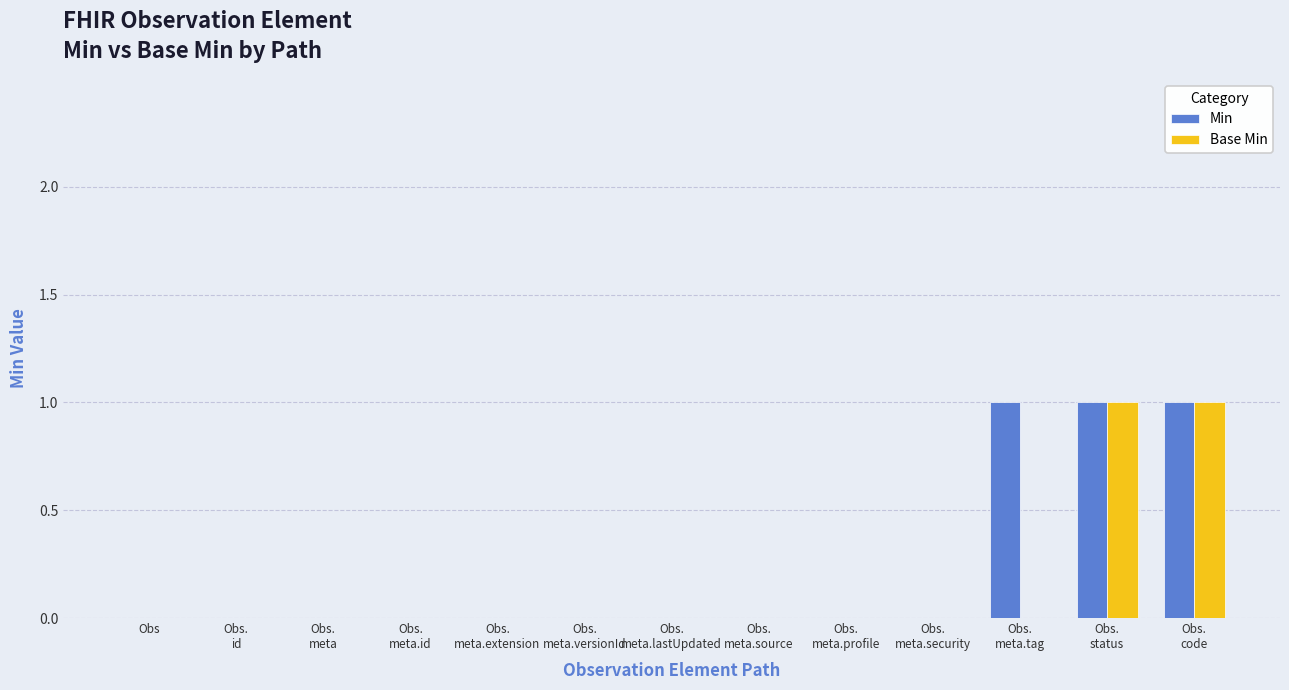

What is the maximum value shown in the chart?

1